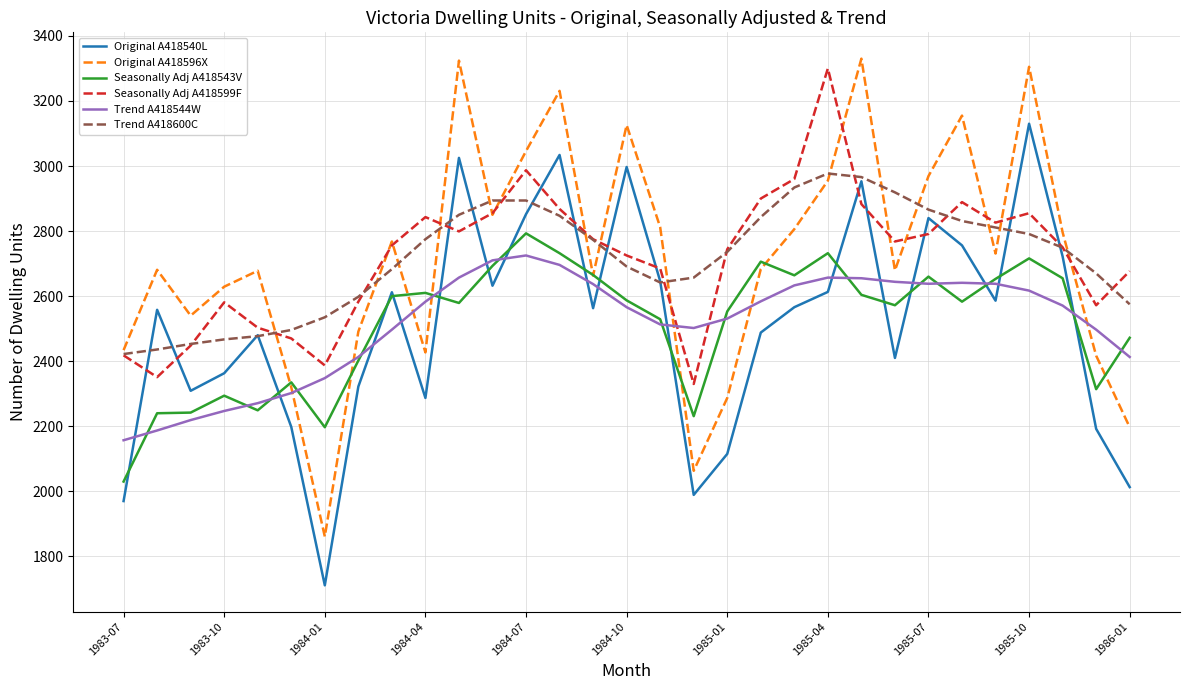

Which series has the largest range (max minus min)?

Original A418596X